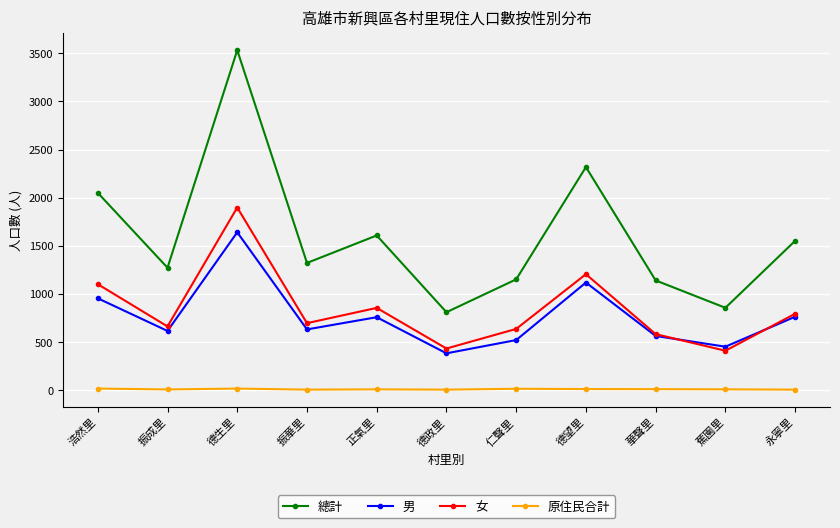

Where is 總計 nearest to the value 2170?

浩然里